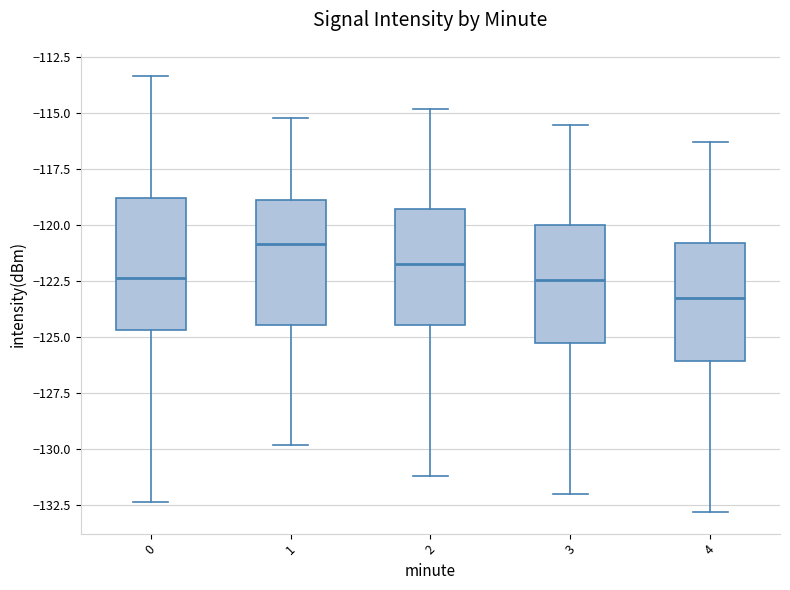

Reading left to right, transcribe this box plot: for each box, give where its median line is, the range the box spans, and where its two whiskers end, as read against the y-axis. The values are not printed on the chart, so give them approximately, as read against the axis.

0: median -122.5, box -124.5 to -119.0, whiskers -132.5 to -113.5
1: median -121.0, box -124.5 to -119.0, whiskers -130.0 to -115.0
2: median -121.5, box -124.5 to -119.5, whiskers -131.0 to -115.0
3: median -122.5, box -125.0 to -120.0, whiskers -132.0 to -115.5
4: median -123.0, box -126.0 to -121.0, whiskers -133.0 to -116.5